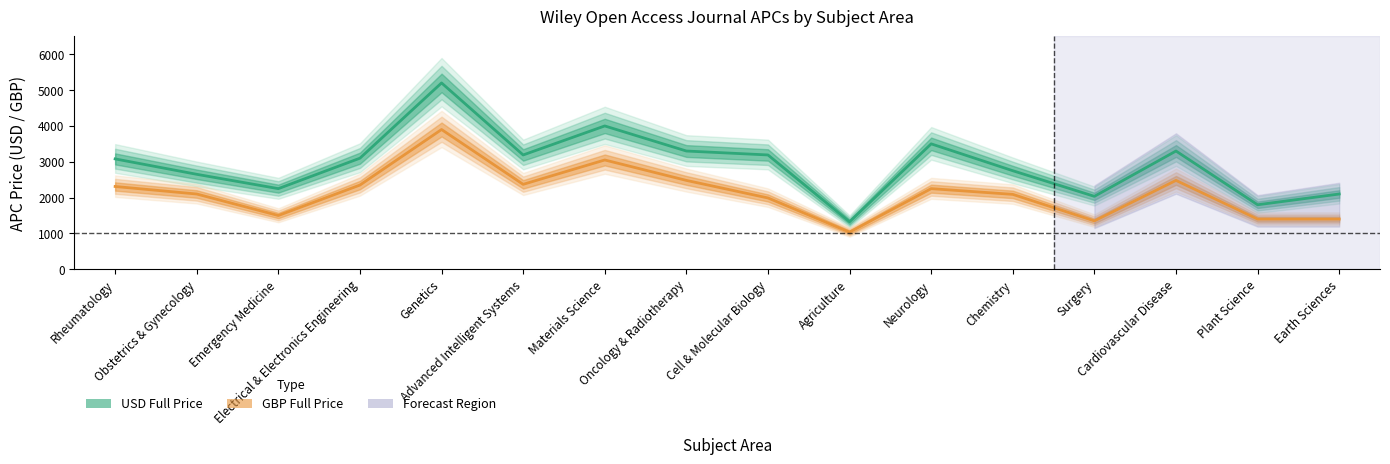

What position from the right is Cell & Molecular Biology?

8